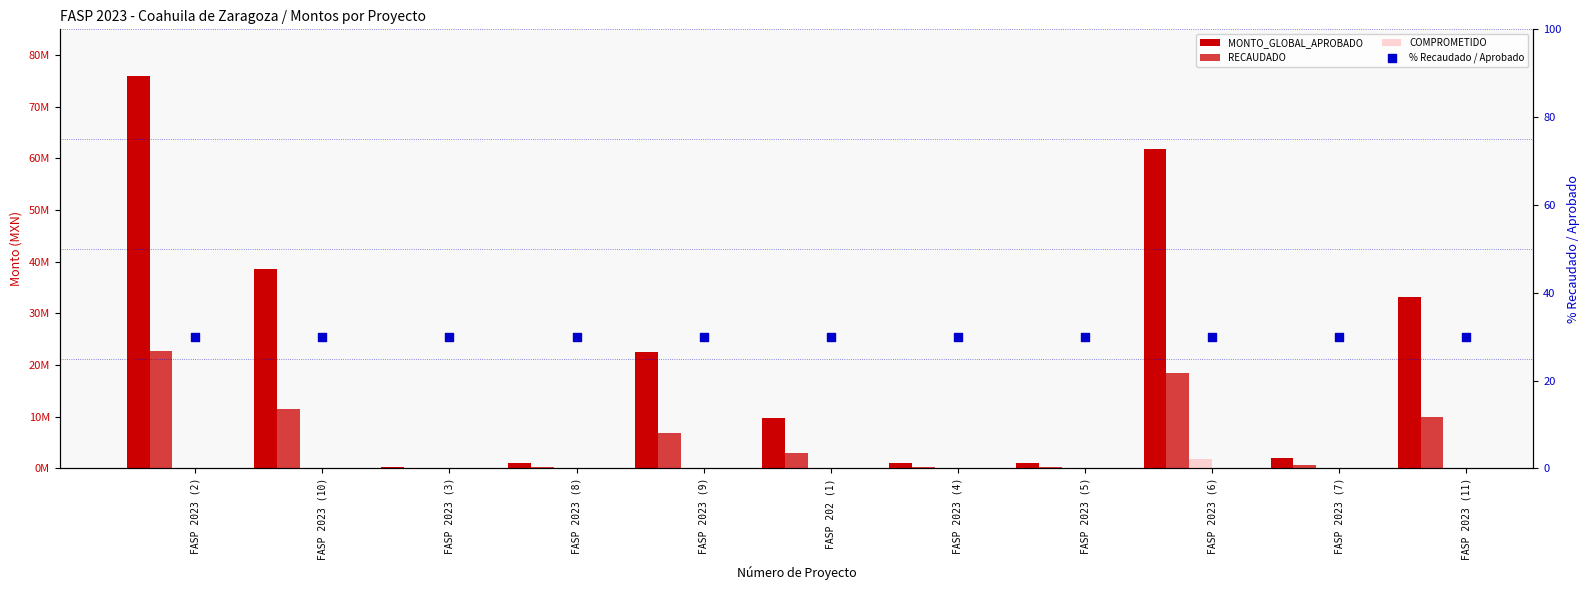

Which series has the largest total across all categories?

MONTO_GLOBAL_APROBADO